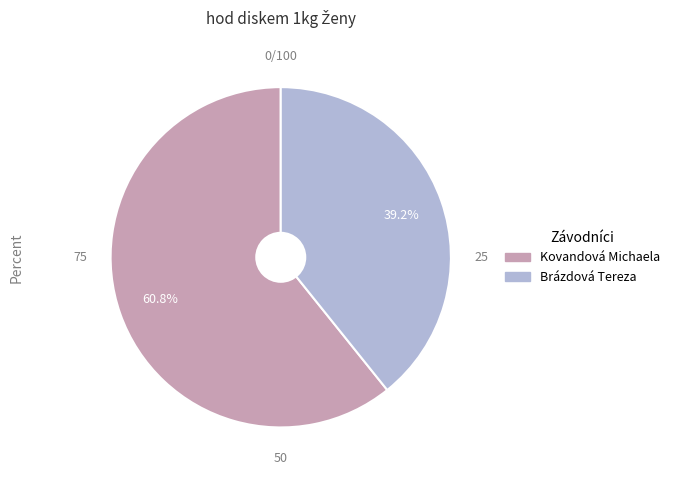

What is the largest slice in the pie chart?

Kovandová Michaela